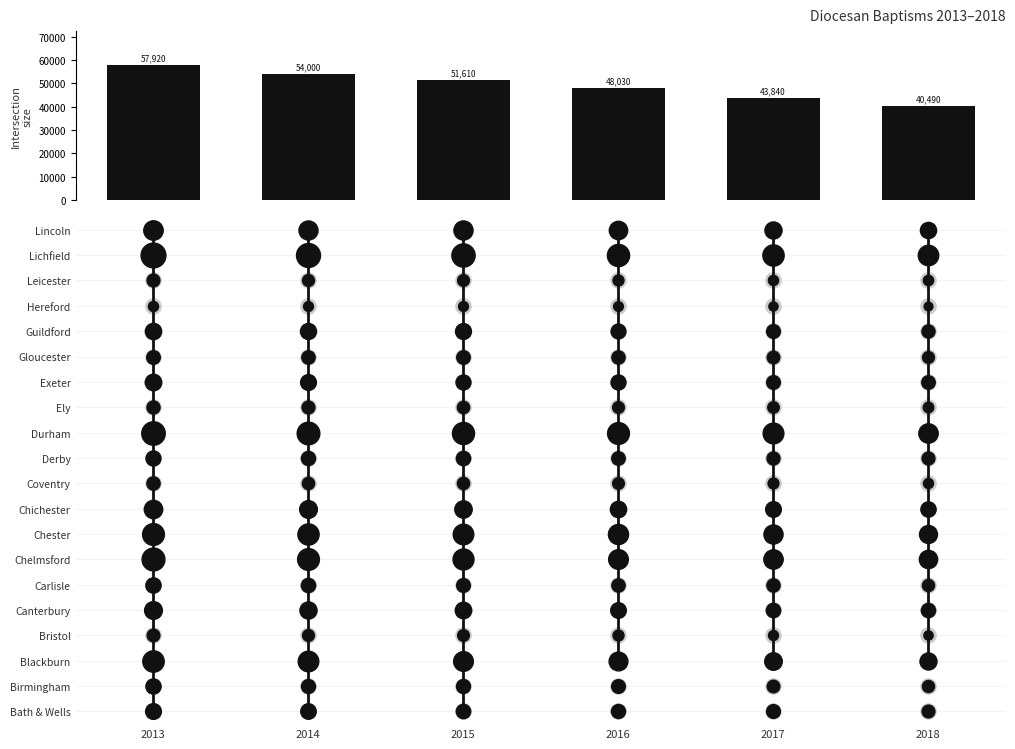

List the labels in order of value, smallest first.

2018, 2017, 2016, 2015, 2014, 2013